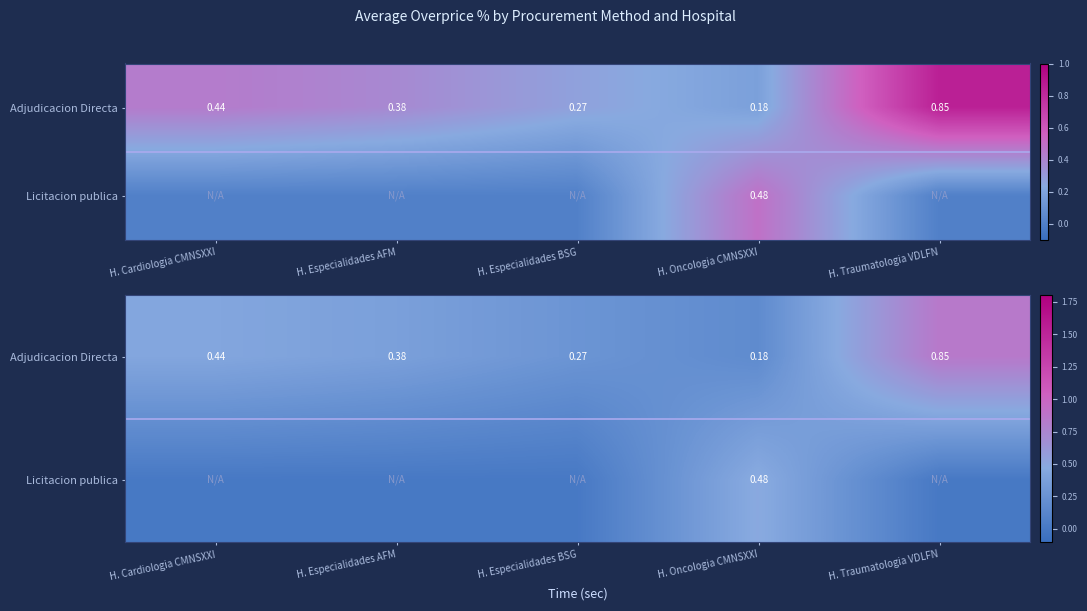

How many values in Licitacion publica are above zero?

1